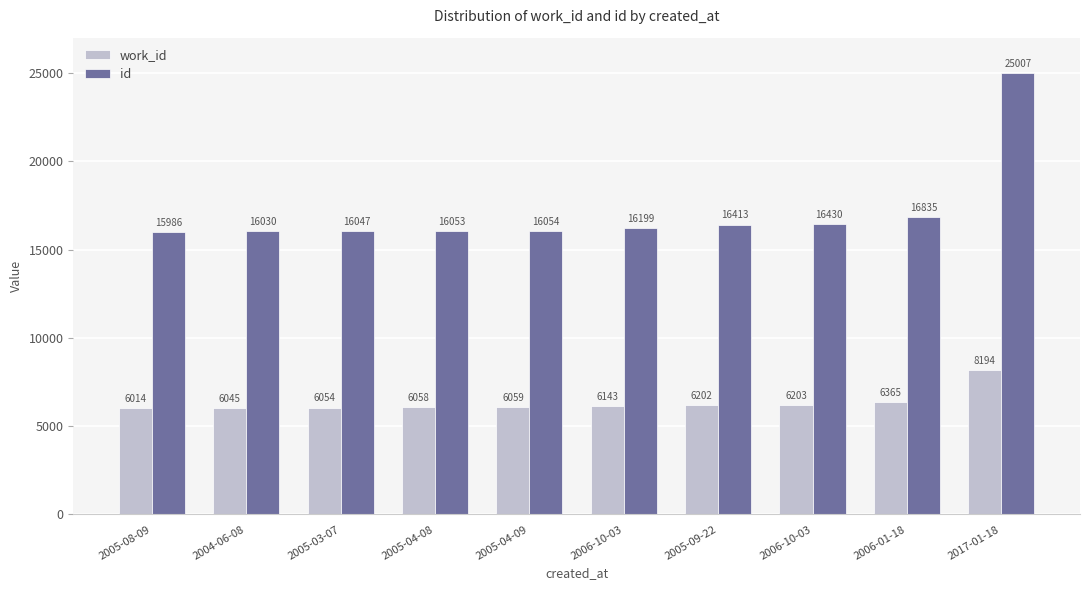

Reading left to right, transcribe all the data shown in this chart.

work_id: 6014	6045	6054	6058	6059	6143	6202	6203	6365	8194
id: 15986	16030	16047	16053	16054	16199	16413	16430	16835	25007